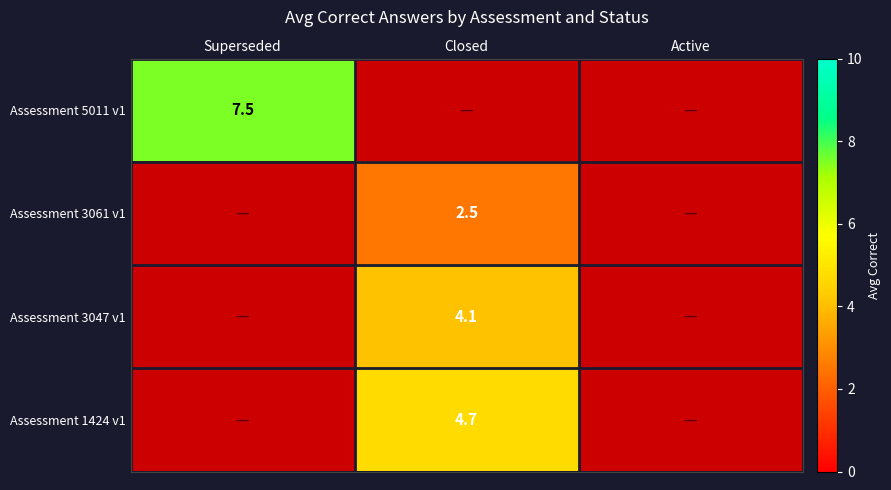

Between Superseded and Active, which series saw the biggest shift?

Assessment 5011 v1